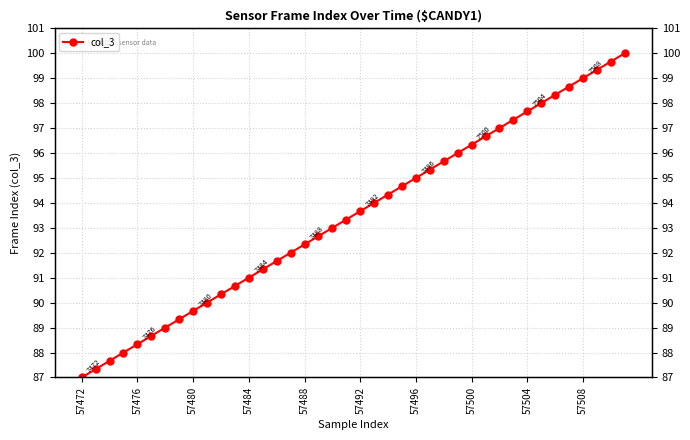

What is the difference between the second highest and second lowest values?

12.3